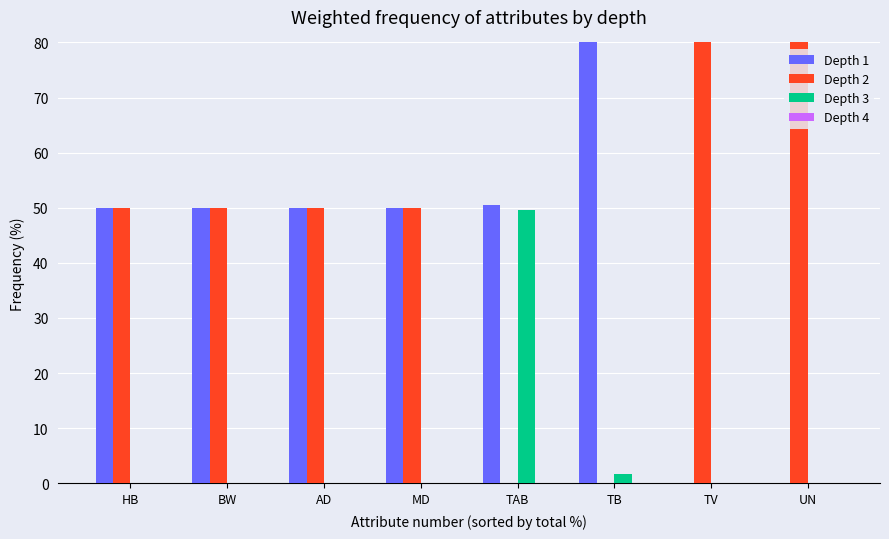

Rank the series at HB from highest to lowest value.

Depth 1, Depth 2, Depth 3, Depth 4